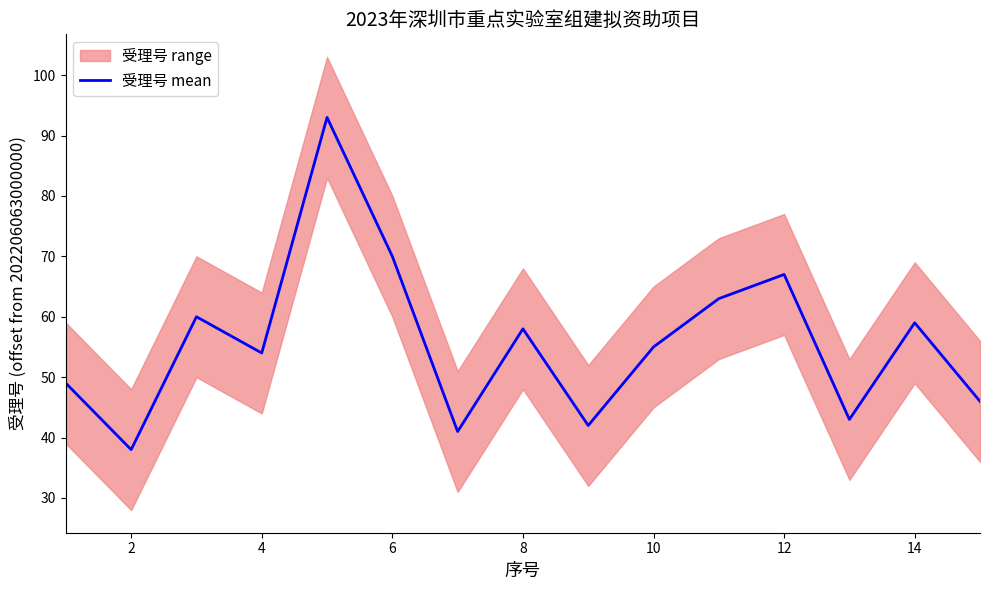

What is the difference between the second highest and minimum values?

32